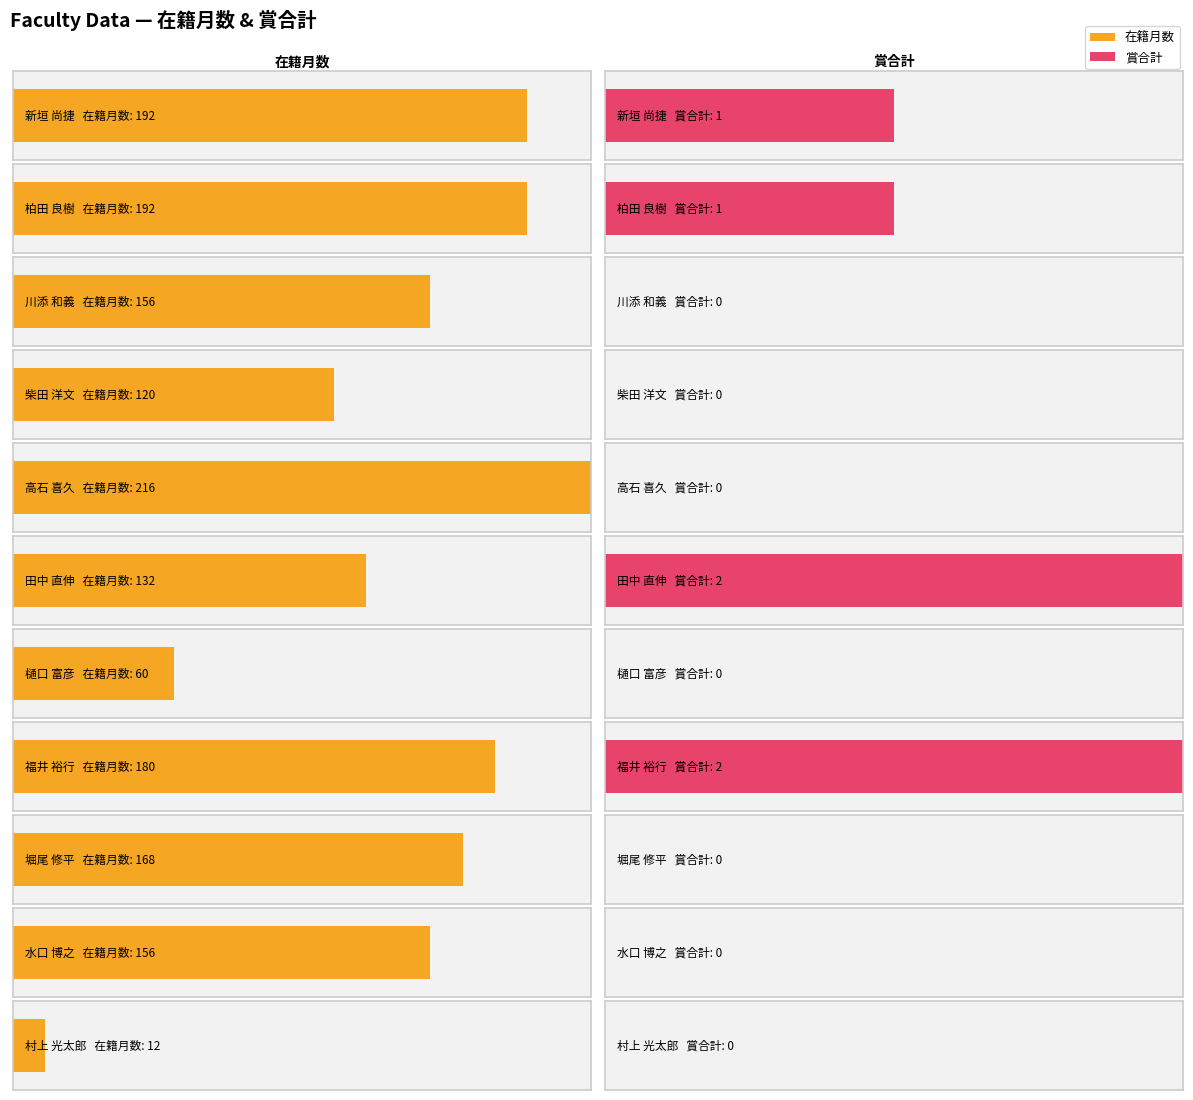

What is the label of the 2nd bar from the right?

水口 博之